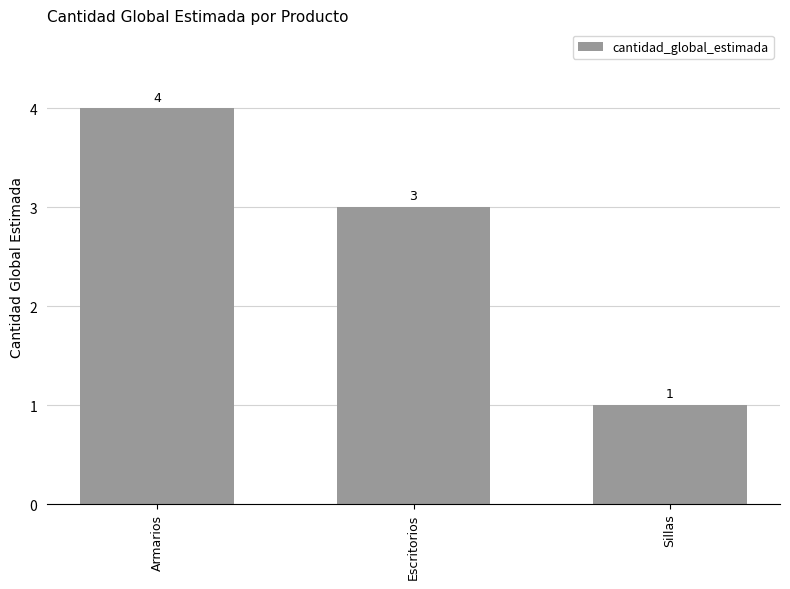

Are the bars grouped side by side (vs. stacked)?

No